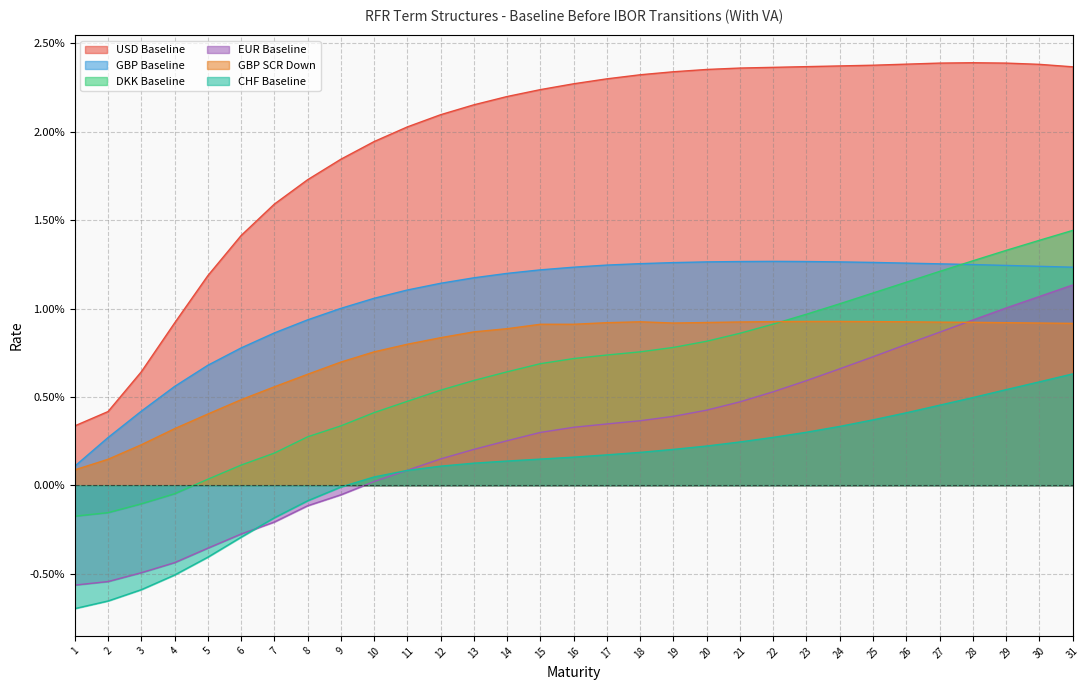

True or false: GBP SCR Down and GBP Baseline cross at least once.

False